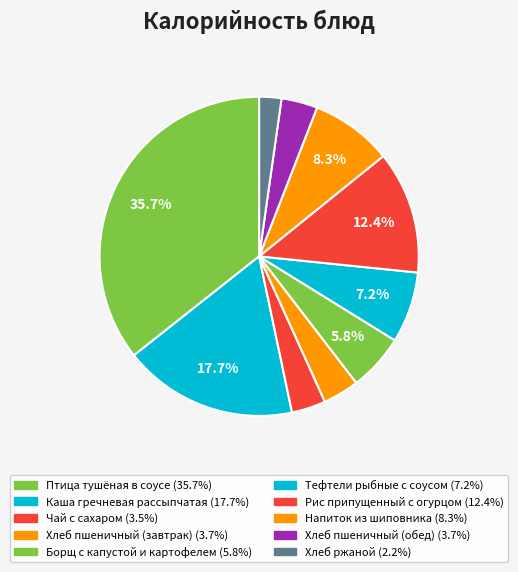

Is there any slice that represents more than half of the pie?

No